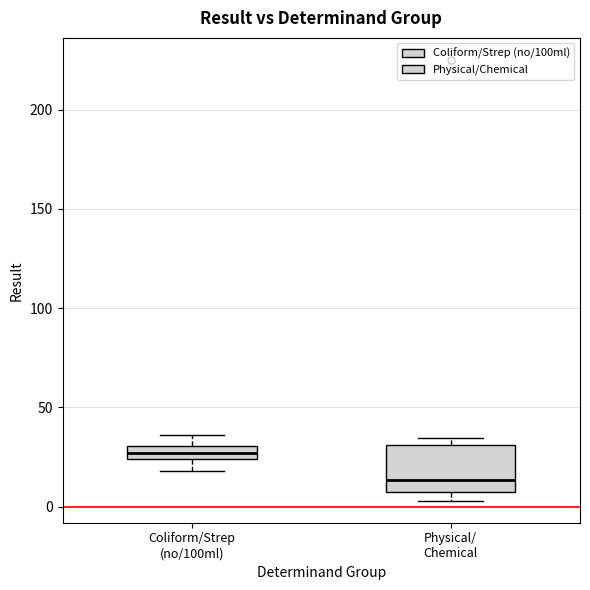

Where is the lower edge of the box for Physical/ Chemical on the y-axis? The values are not printed on the chart, so give them approximately, as read against the axis.

5